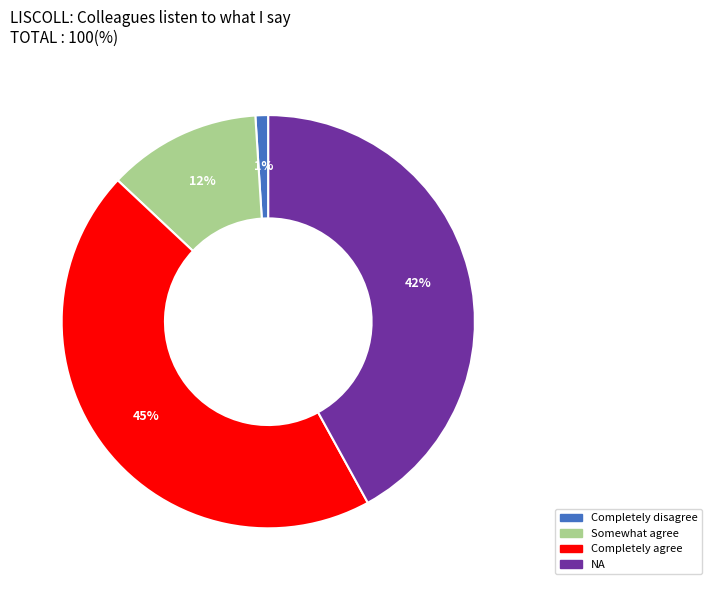

Is there any slice that represents more than half of the pie?

No